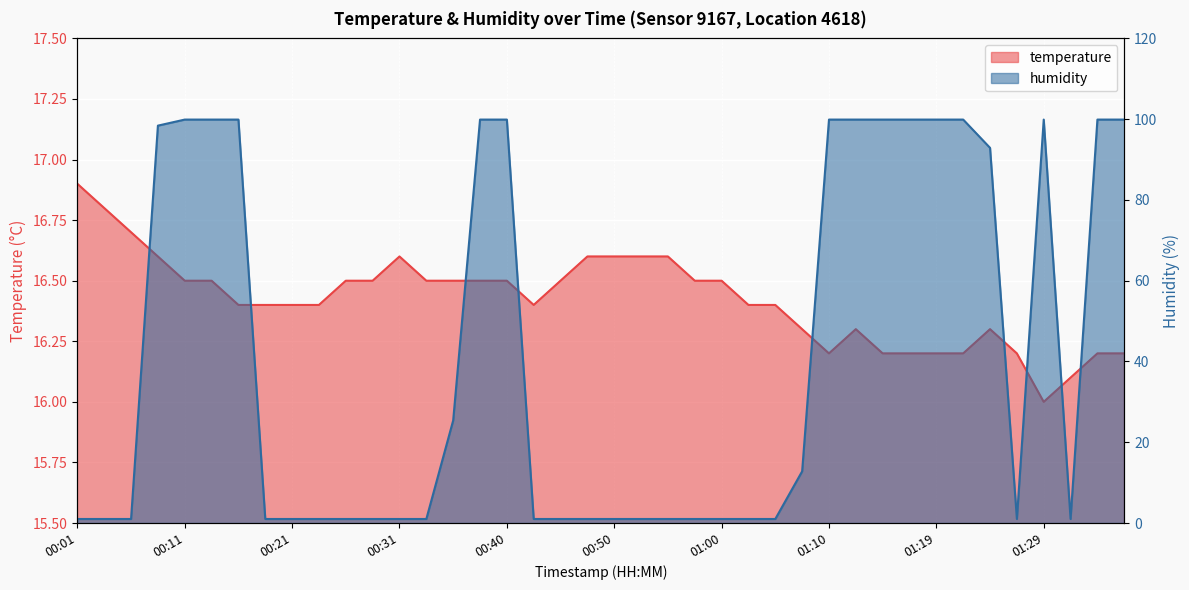

Rank the series by their maximum value, from lowest to highest.

temperature, humidity